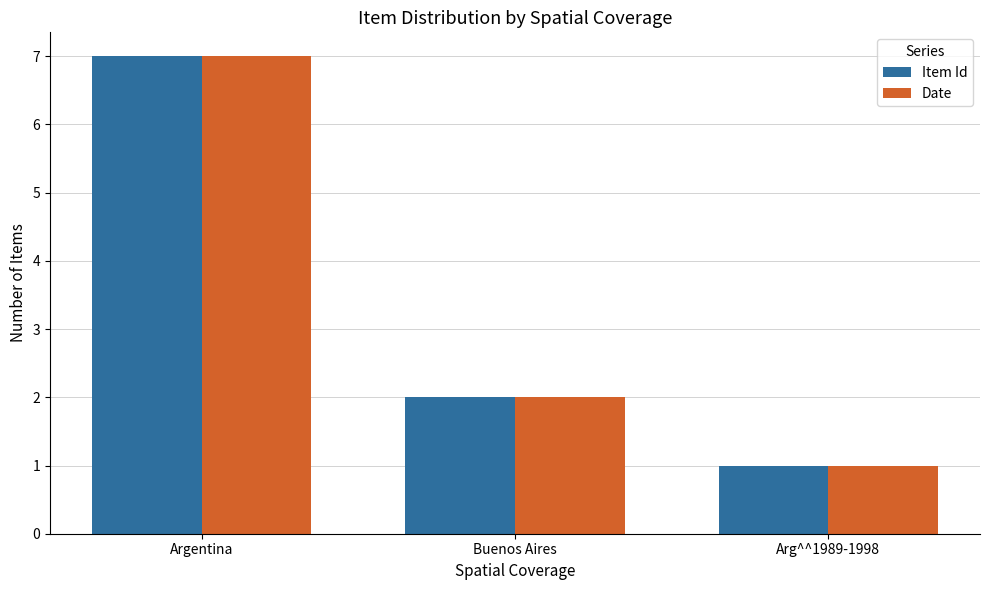

What is the label of the 3rd bar from the left?

Arg^^1989-1998